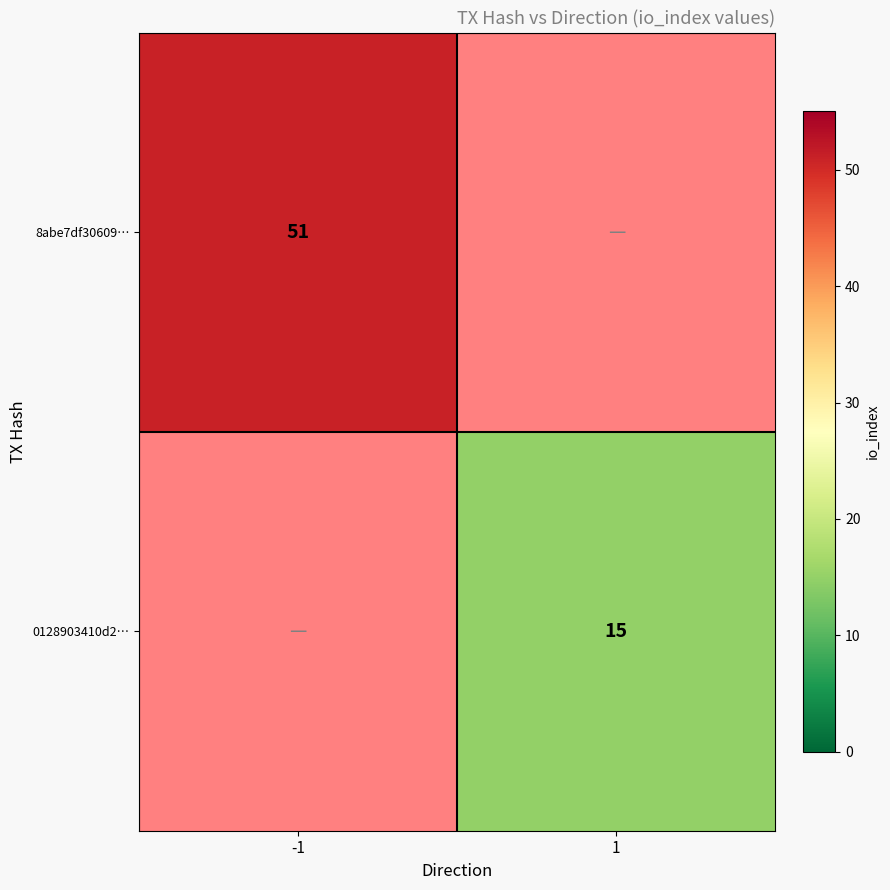

True or false: 0128903410d2… has a value of 15 at 1.

True